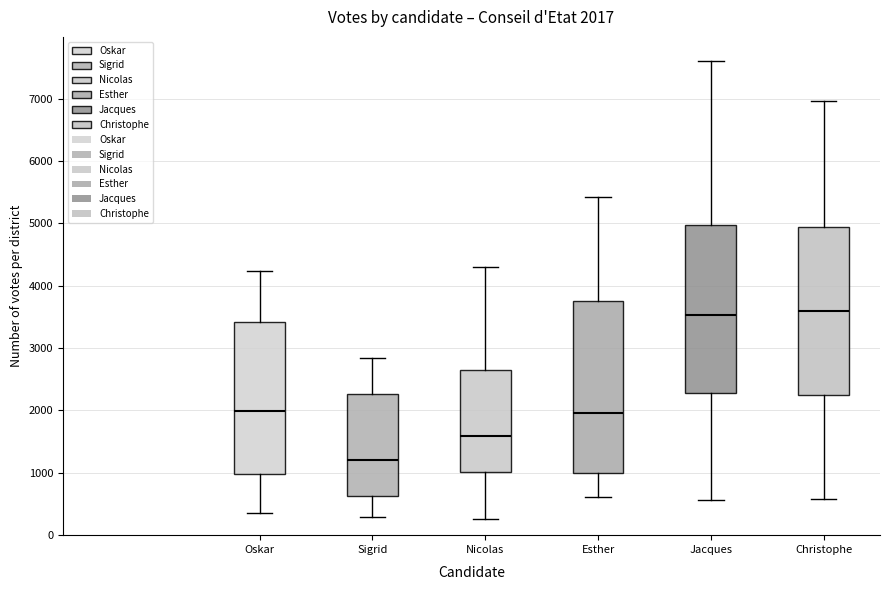

Which box has the lowest median line?

Sigrid